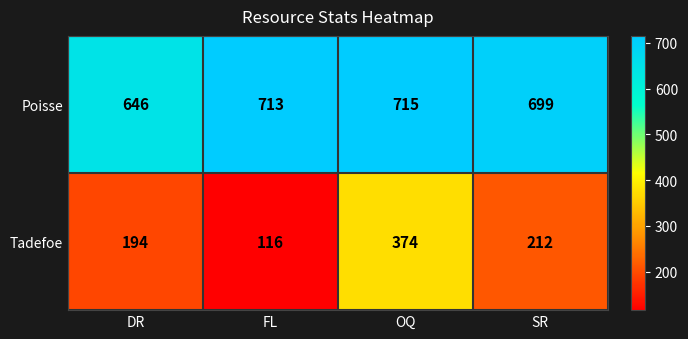

At which category is the sum across all series the highest?

OQ